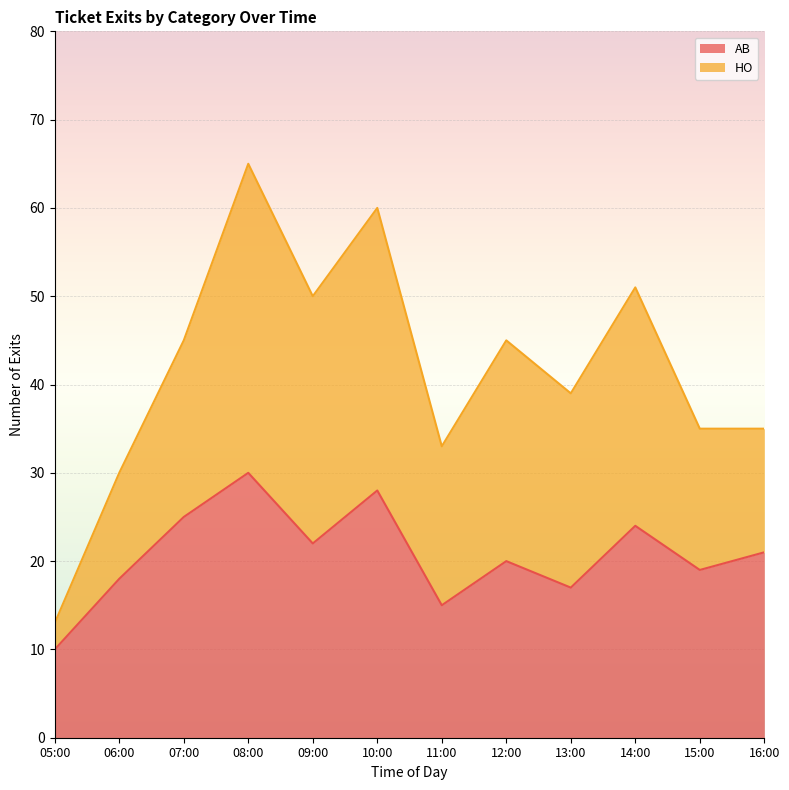

What is the difference between the values at 05:00 and 08:00?

20